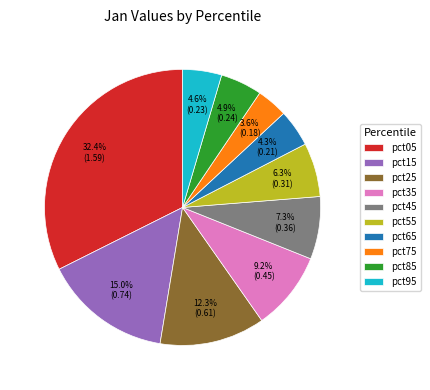

To the nearest percent, what percentage of the pie is pct35?

9%